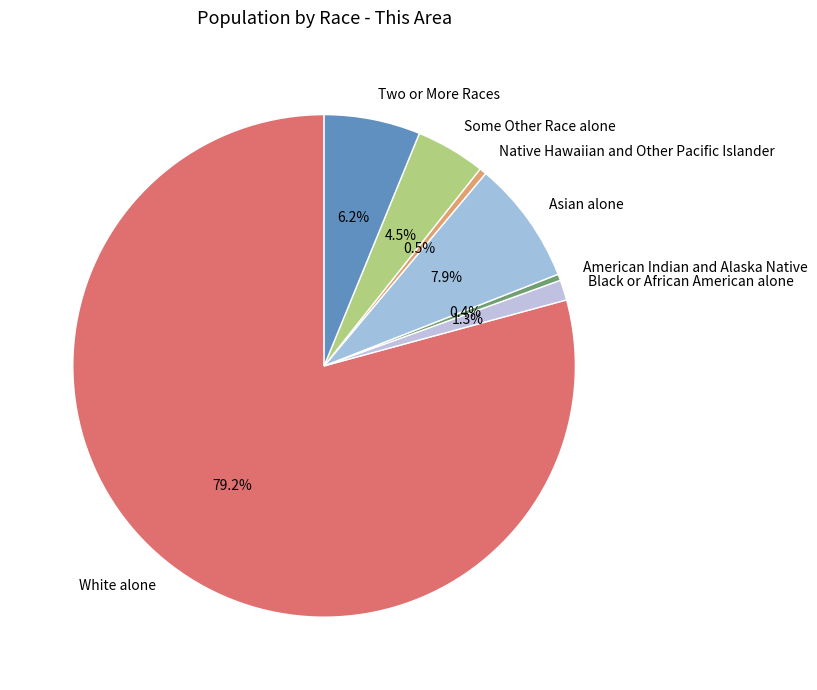

What is the largest slice in the pie chart?

White alone